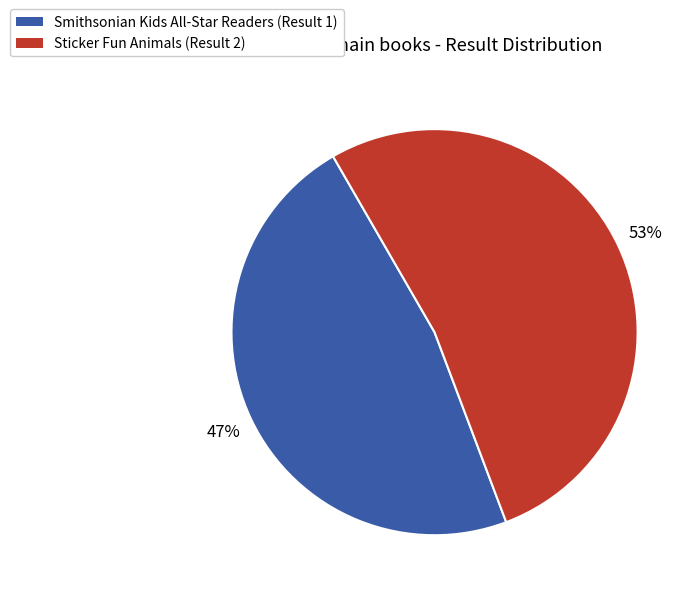

Count the number of slices in the pie.

2